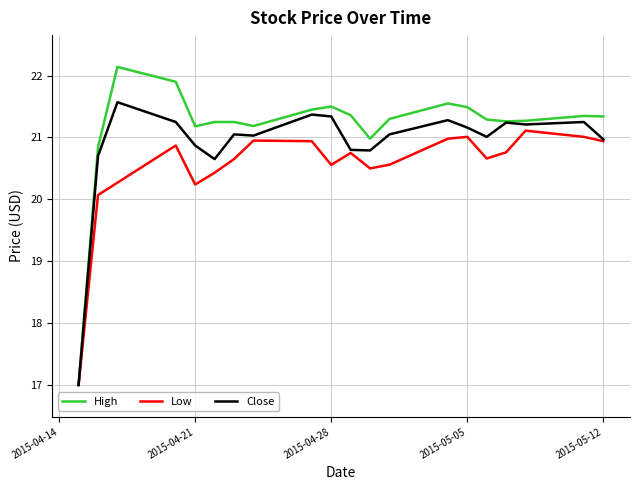

What is the greatest value displayed?

22.1